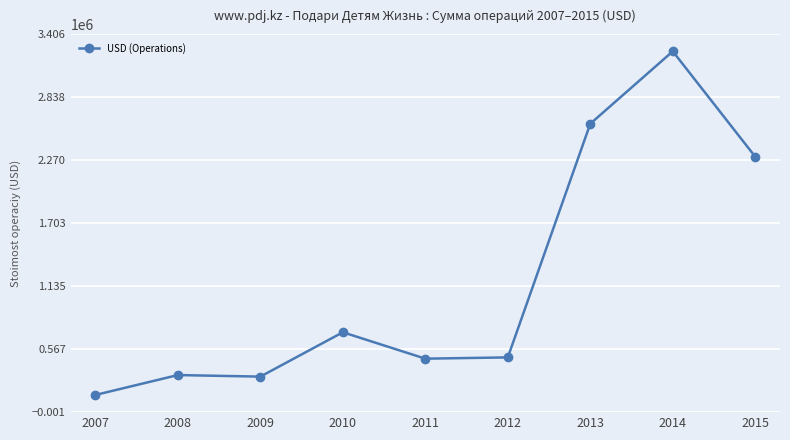

What is the smallest value displayed?

154118